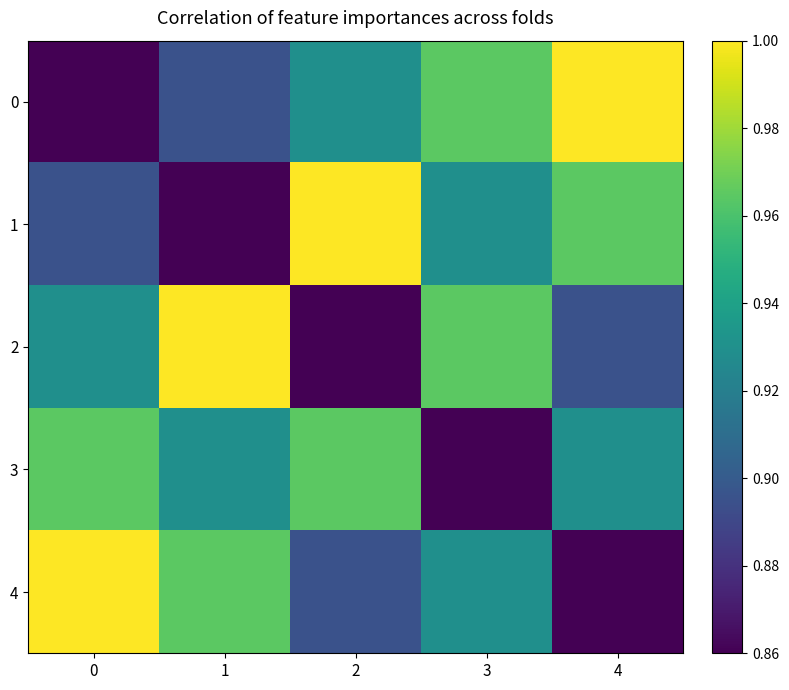

At 1, list the series in order from largest to smallest.

2, 4, 3, 0, 1